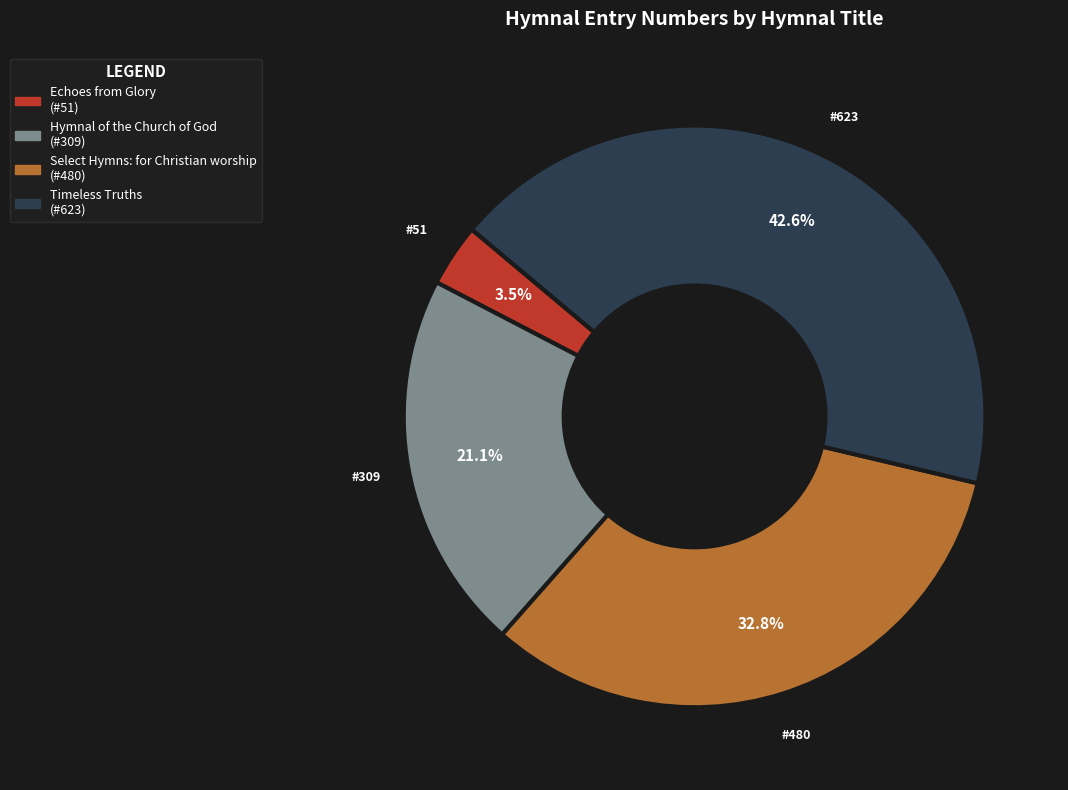

Combined, what portion of the pie is Select Hymns: for Christian worship and Echoes from Glory?

36.3%